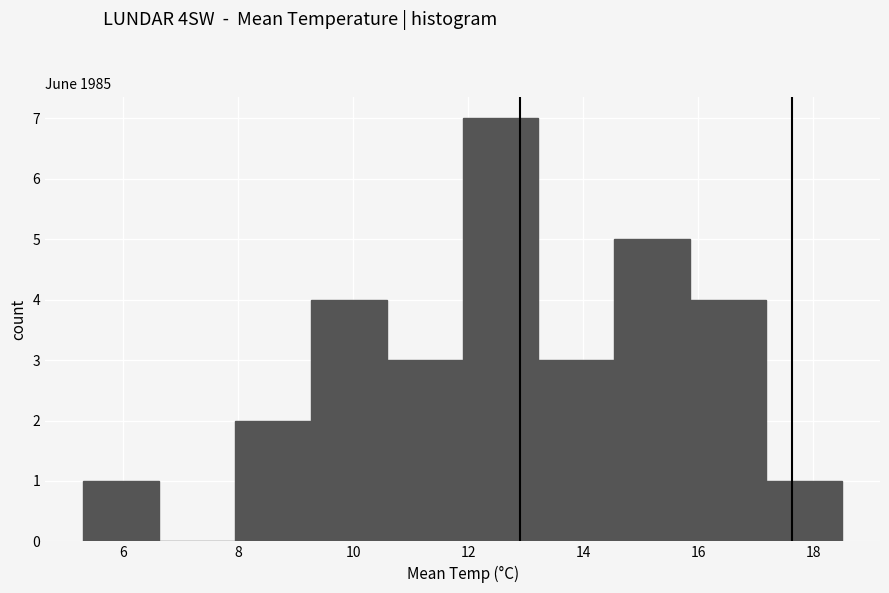

Reading left to right, transcribe this chart: for each bar, give the range it covers on the x-axis and its height. Neither the bar edges nor the heights are printed on the chart, so give them approximately, as read against the axes.

5.30 to 6.62: 1
6.62 to 7.94: 0
7.94 to 9.26: 2
9.26 to 10.58: 4
10.58 to 11.90: 3
11.90 to 13.22: 7
13.22 to 14.54: 3
14.54 to 15.86: 5
15.86 to 17.18: 4
17.18 to 18.50: 1